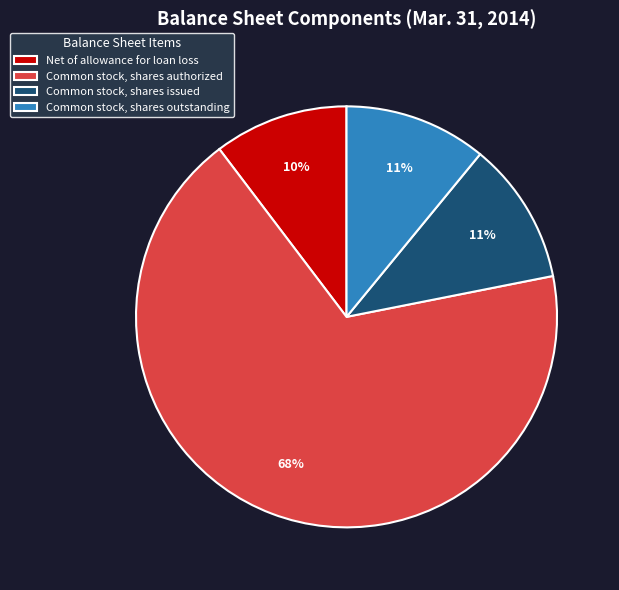

True or false: Common stock, shares authorized accounts for 82% of the total.

False